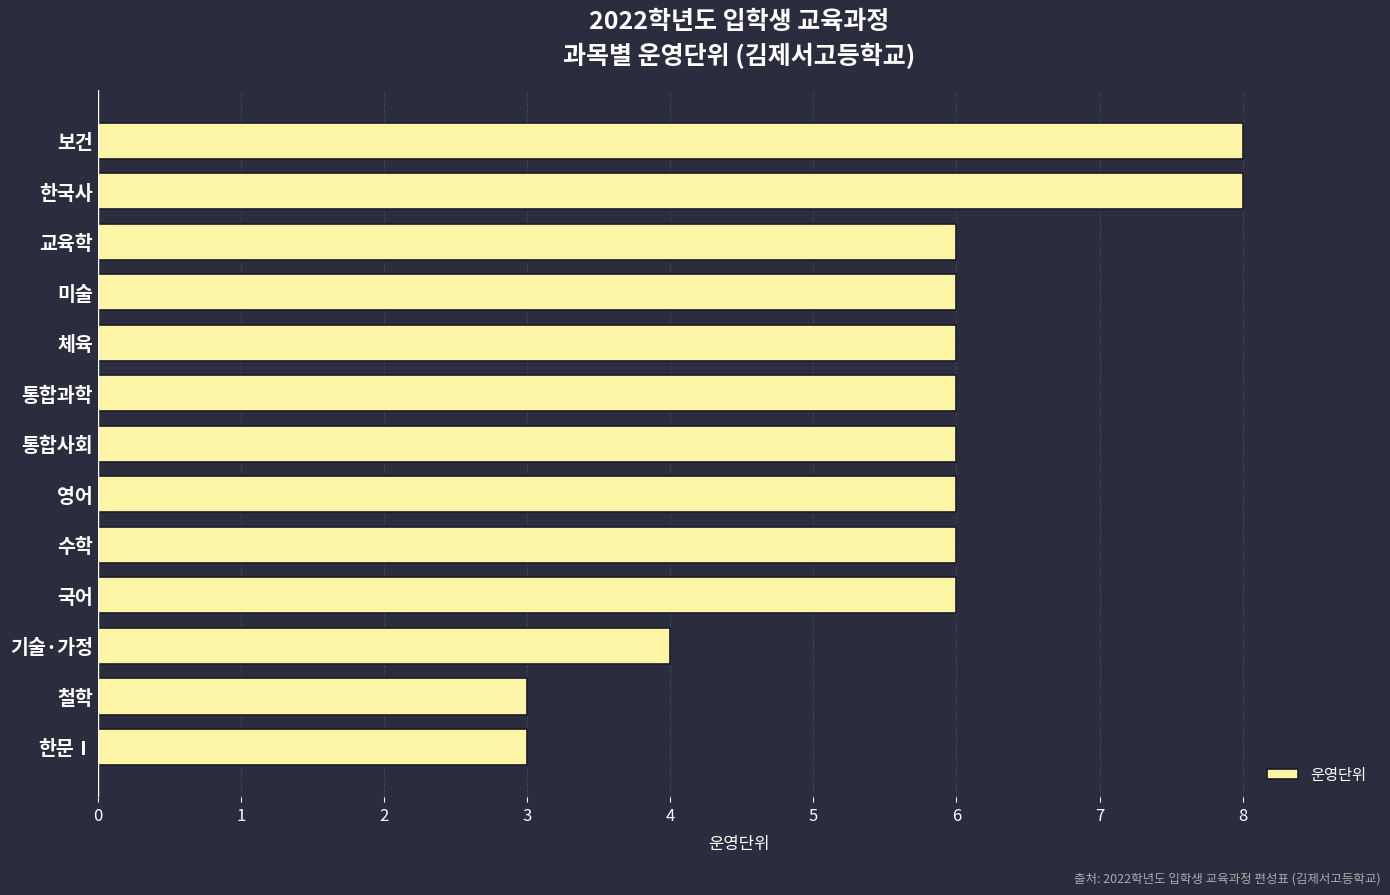

What is the maximum value shown in the chart?

8